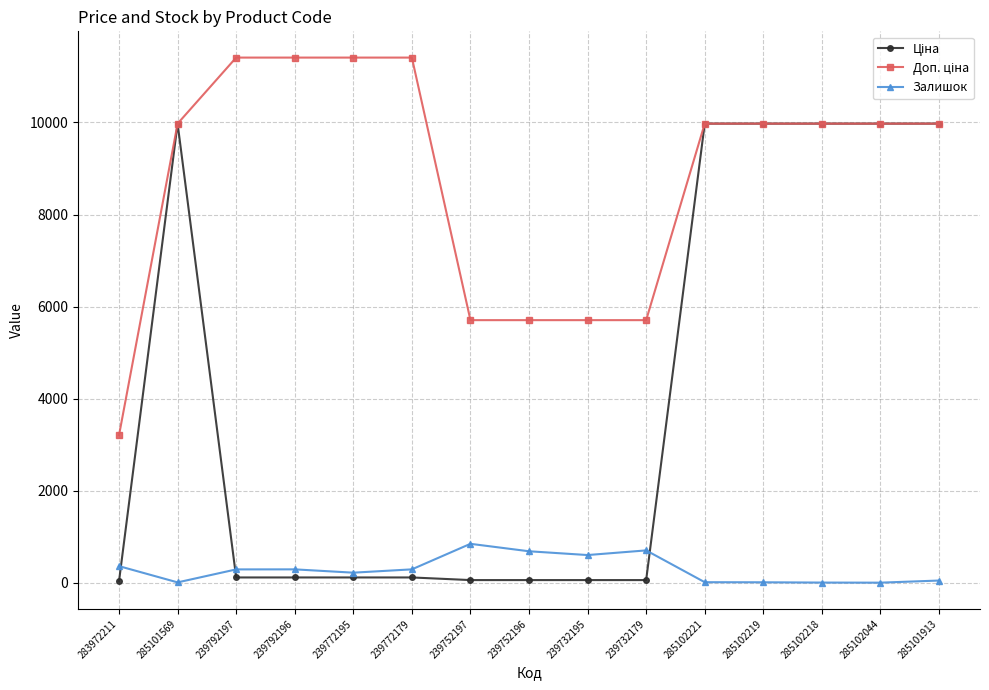

What is the difference between the highest and lowest values at 285102221?

9964.0